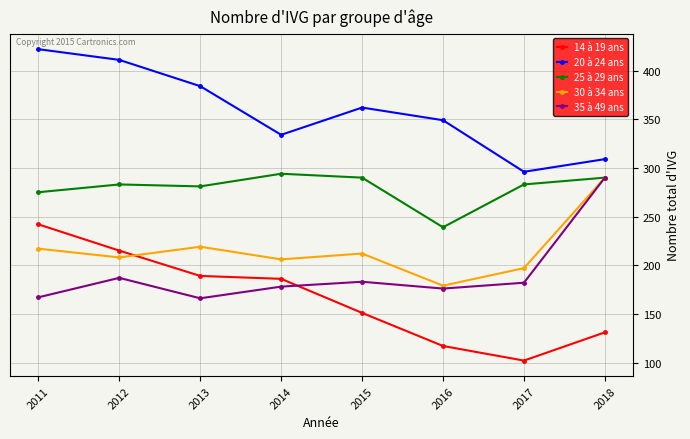

True or false: 14 à 19 ans and 25 à 29 ans cross at least once.

False